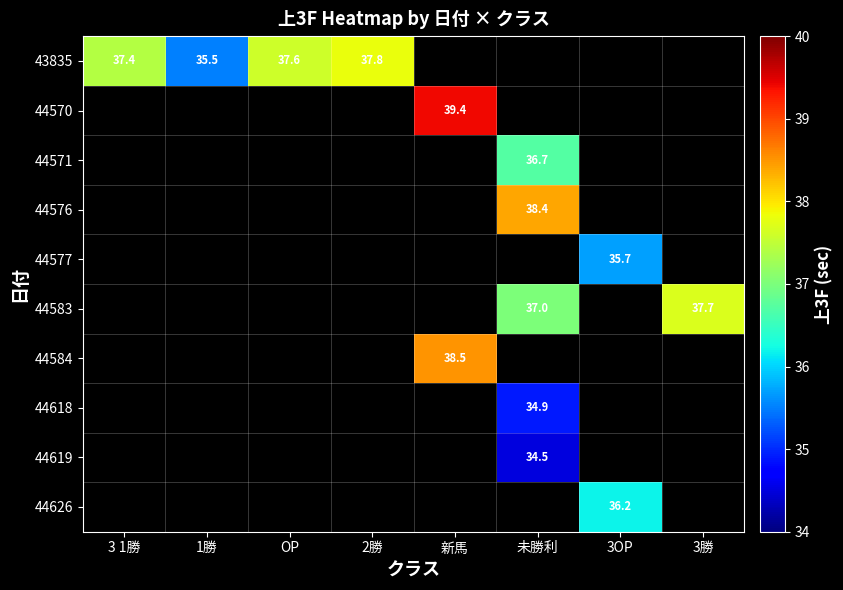

True or false: 44583 has a value of 65.6 at 3勝.

False